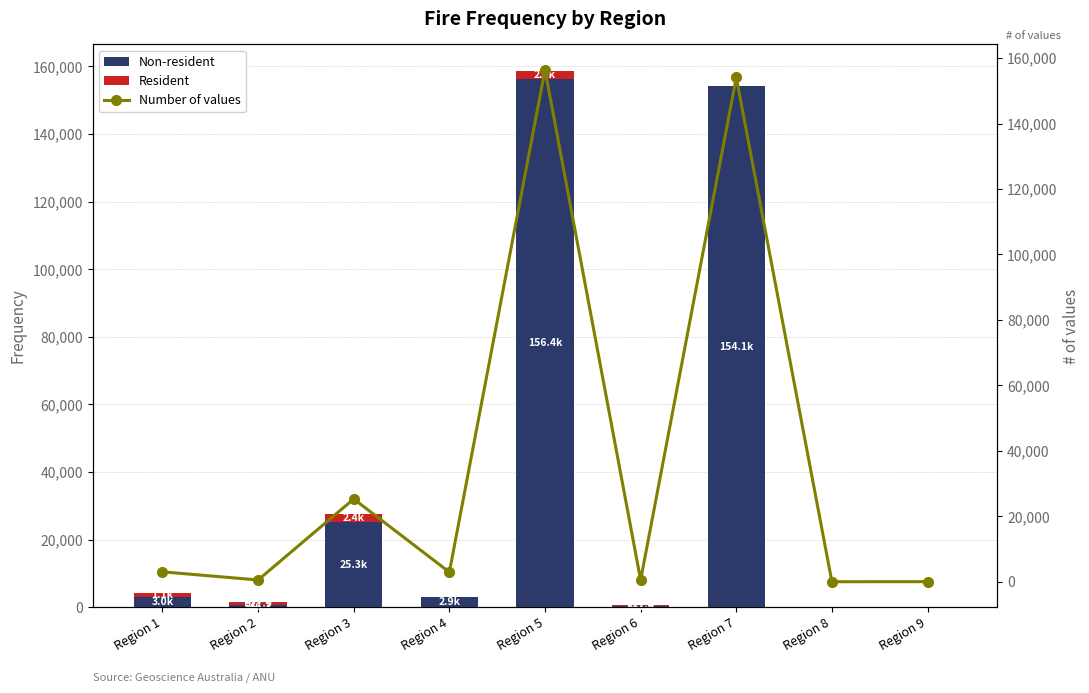

Where does the Non-resident series first go above 2934?

Region 1